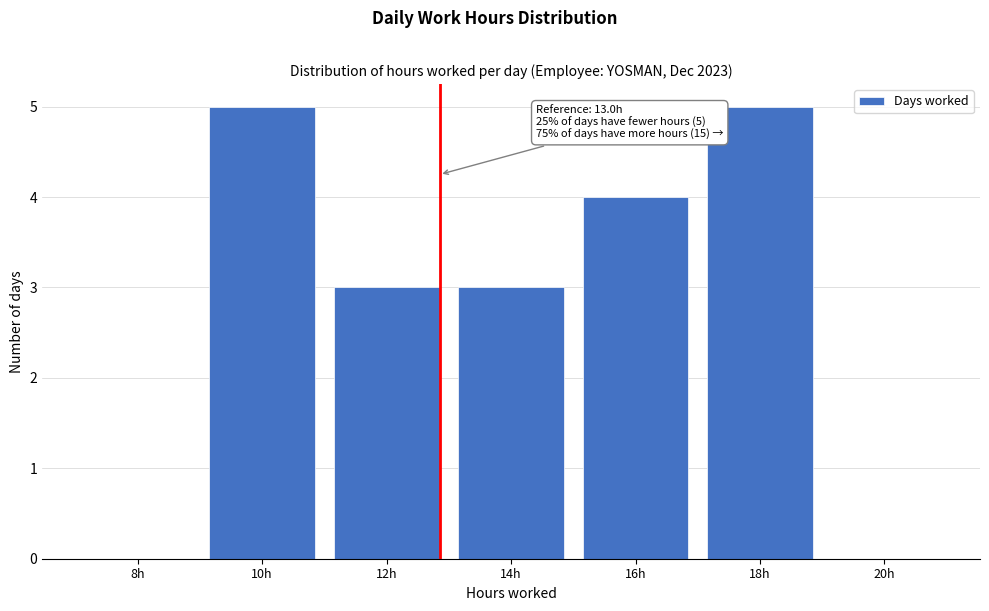

Reading left to right, what are all the values shown in this chart?

8h=0	10h=5	12h=3	14h=3	16h=4	18h=5	20h=0